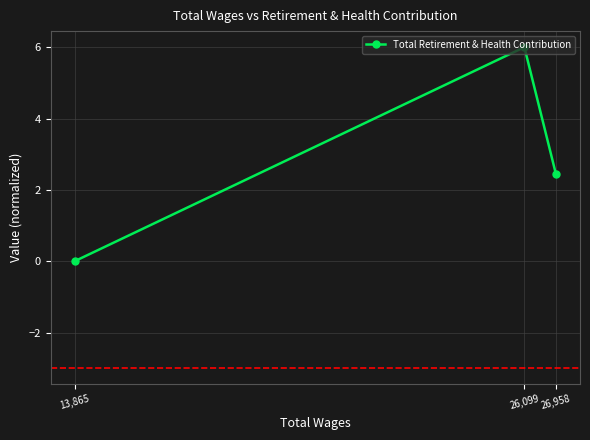

List the labels in order of value, largest first.

26,099, 26,958, 13,865